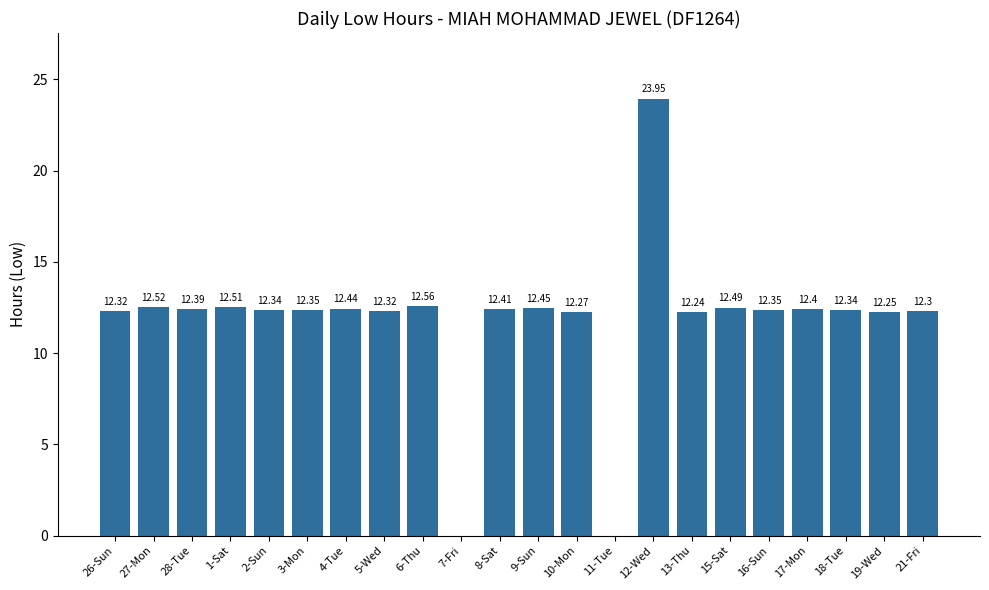

The value at 8-Sat is 4.9. True or false?

False